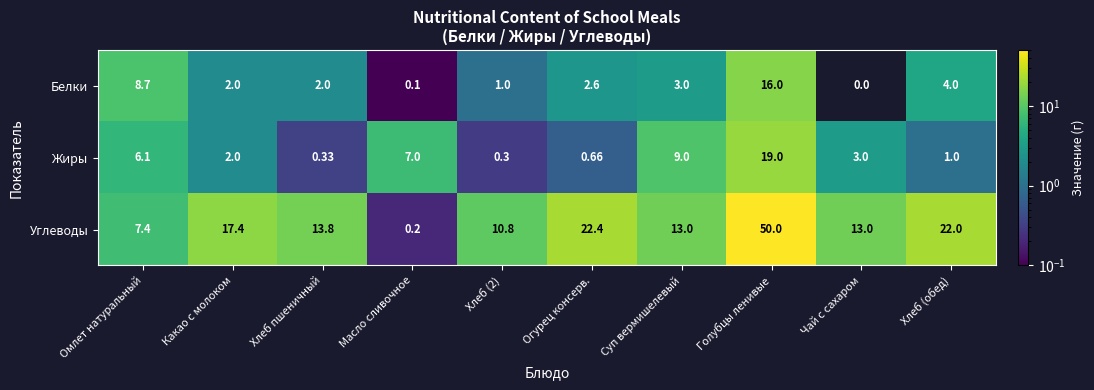

Between Омлет натуральный and Масло сливочное, which series saw the biggest shift?

Белки